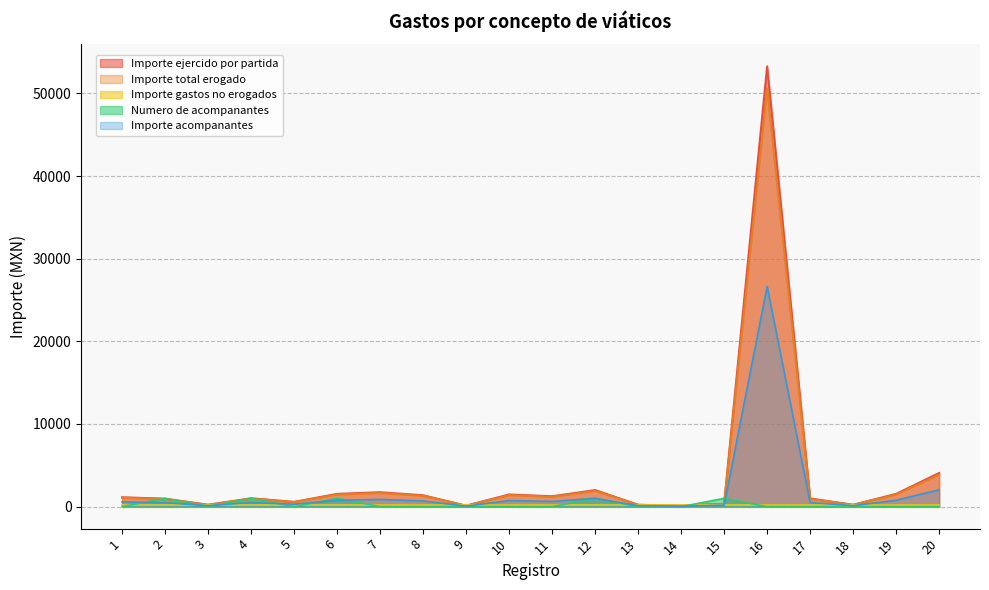

At which category does the chart reach its minimum across all series?

1